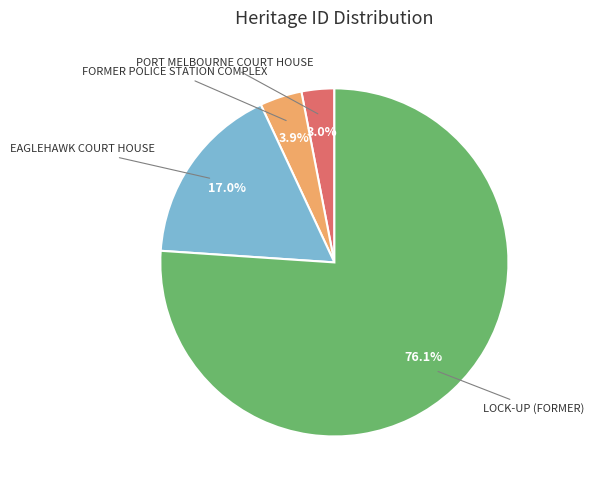

How many segments does this pie chart have?

4